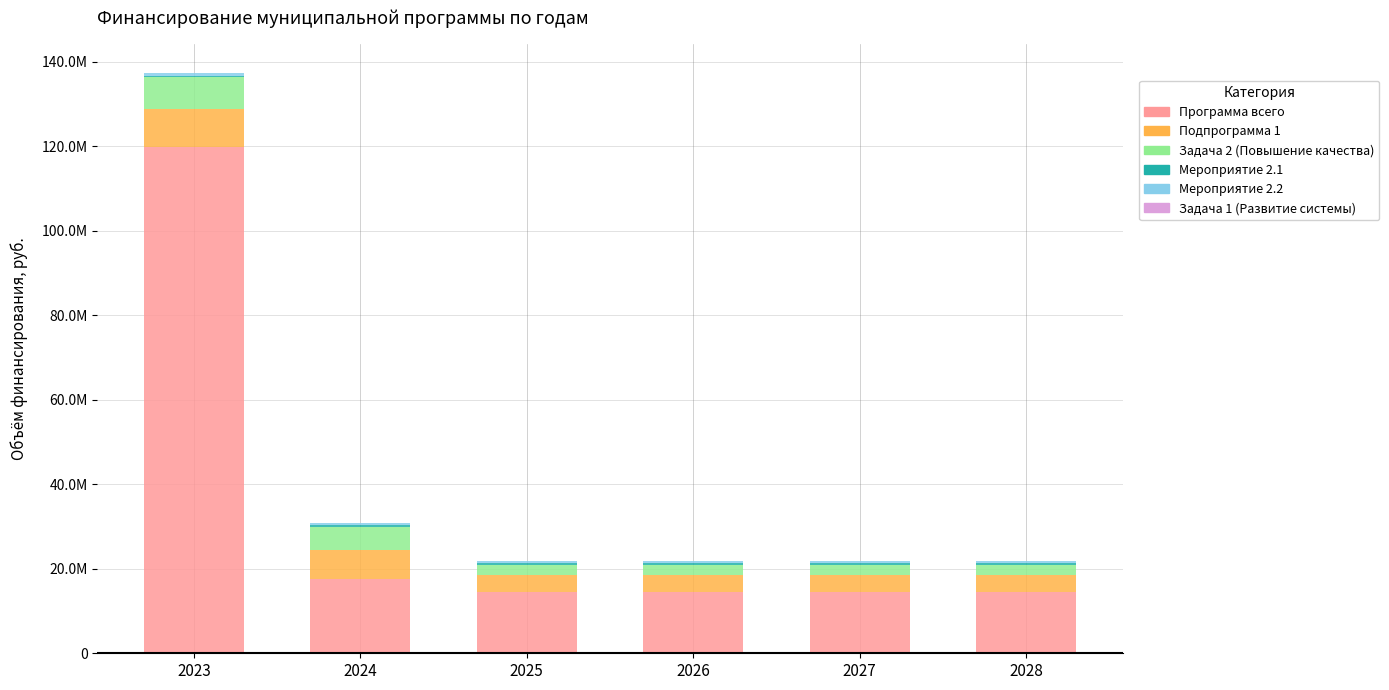

The Задача 2 (Повышение качества) series shows 7453220.3 at 2023. True or false?

True